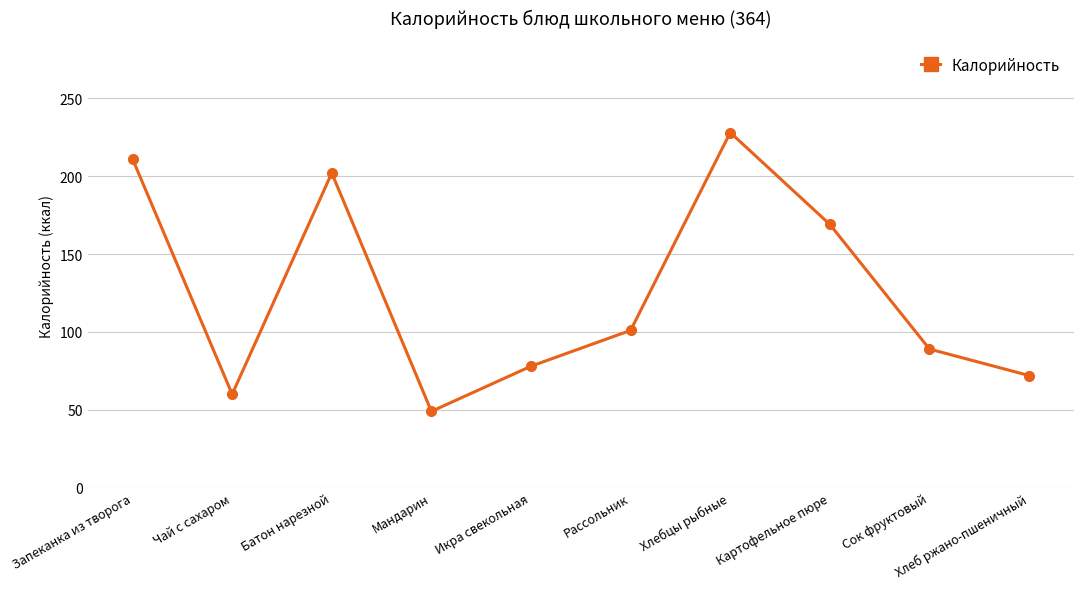

Where is the first local minimum?

Чай с сахаром